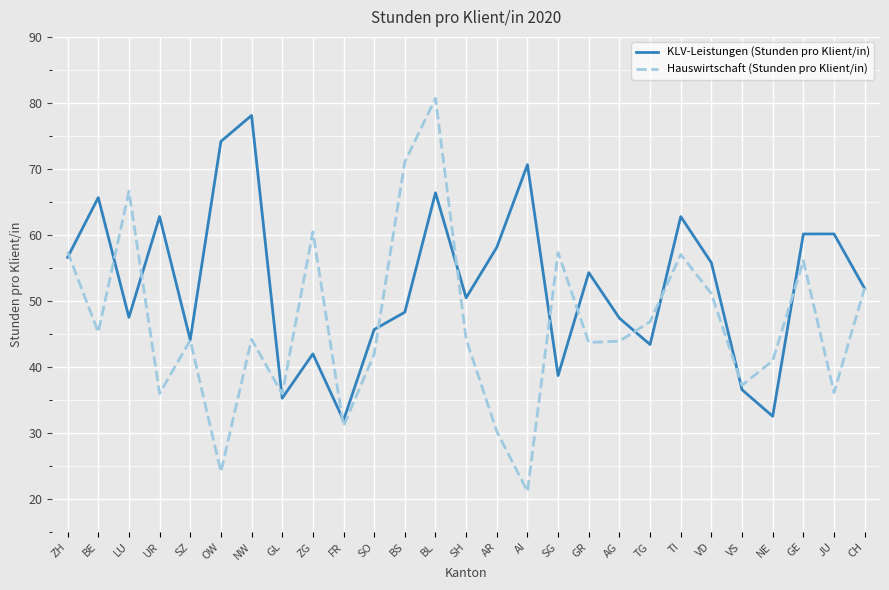

Is it true that Hauswirtschaft (Stunden pro Klient/in) equals 31.1 at FR?

True